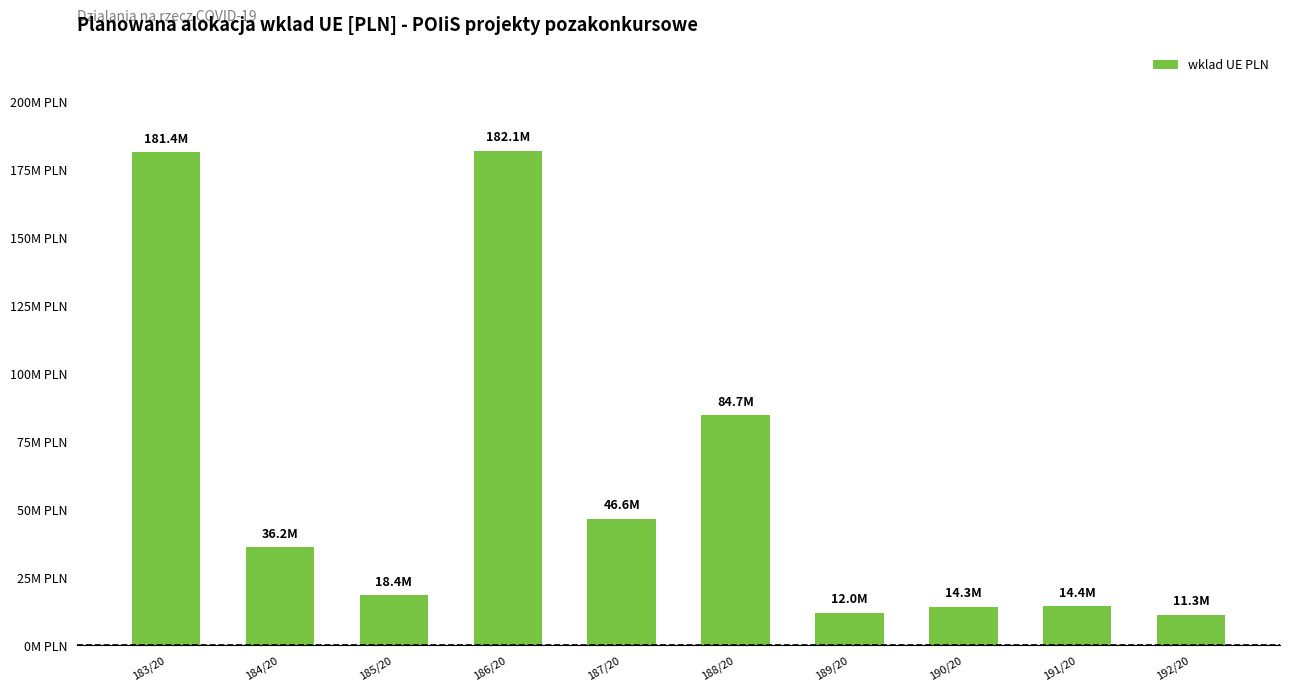

At which label is the value closest to 96712220?

188/20